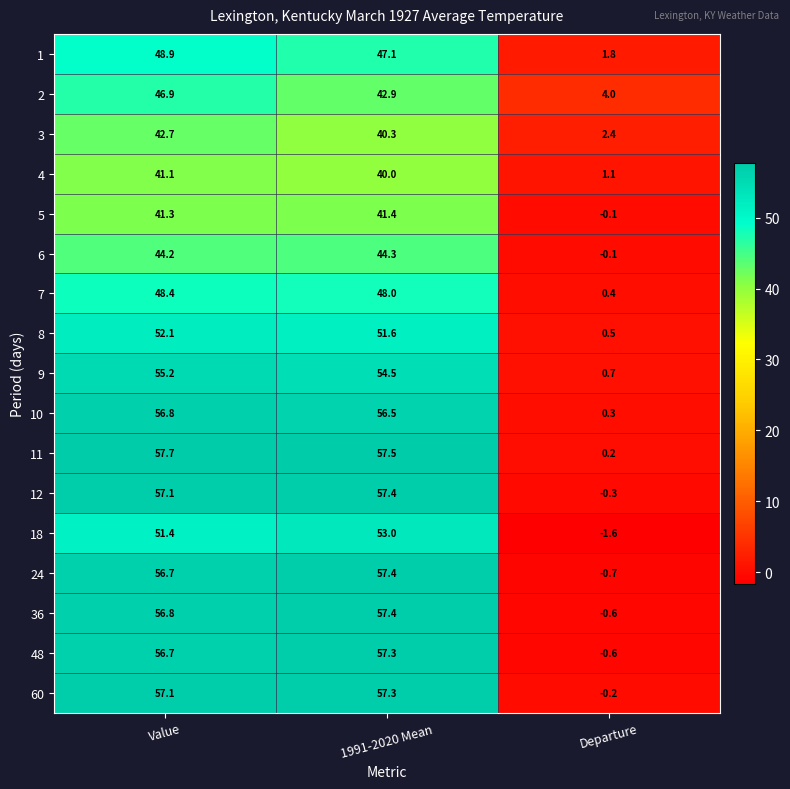

What is the difference between the maximum and minimum values in the 3 series?

40.3